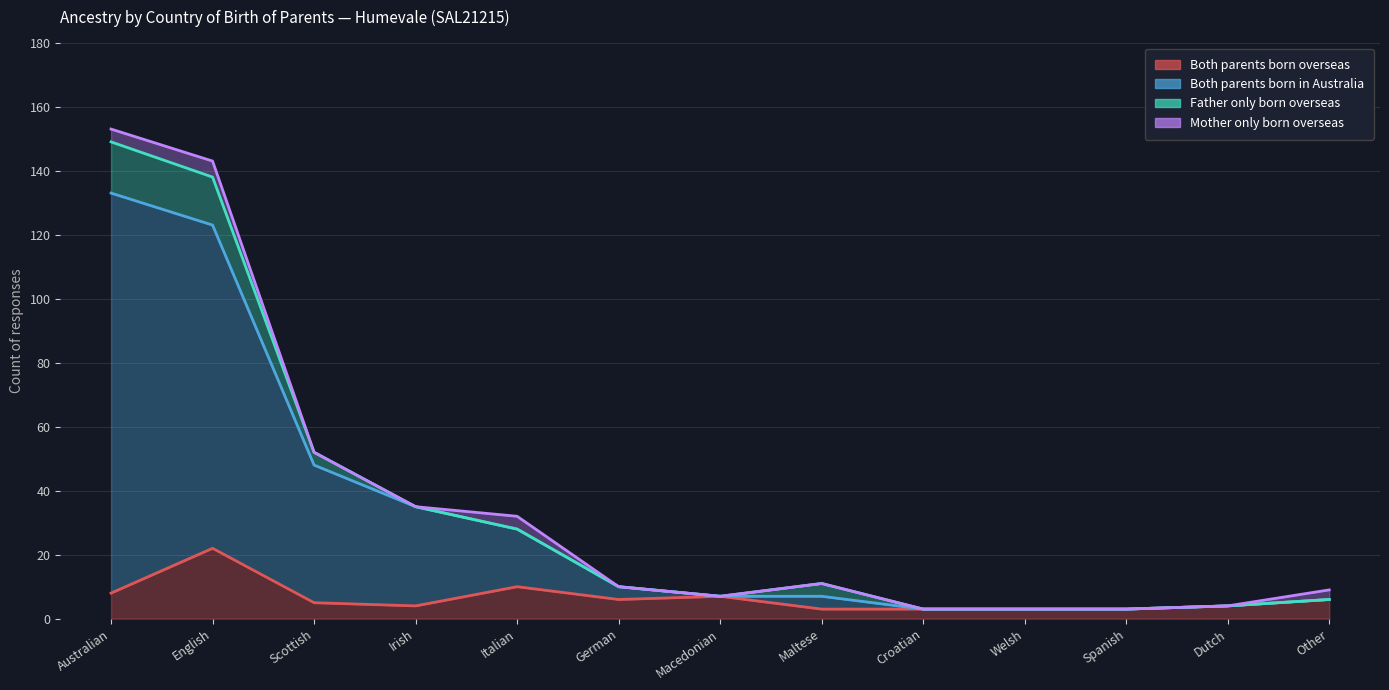

The value of Both parents born in Australia at Scottish is 83. True or false?

False